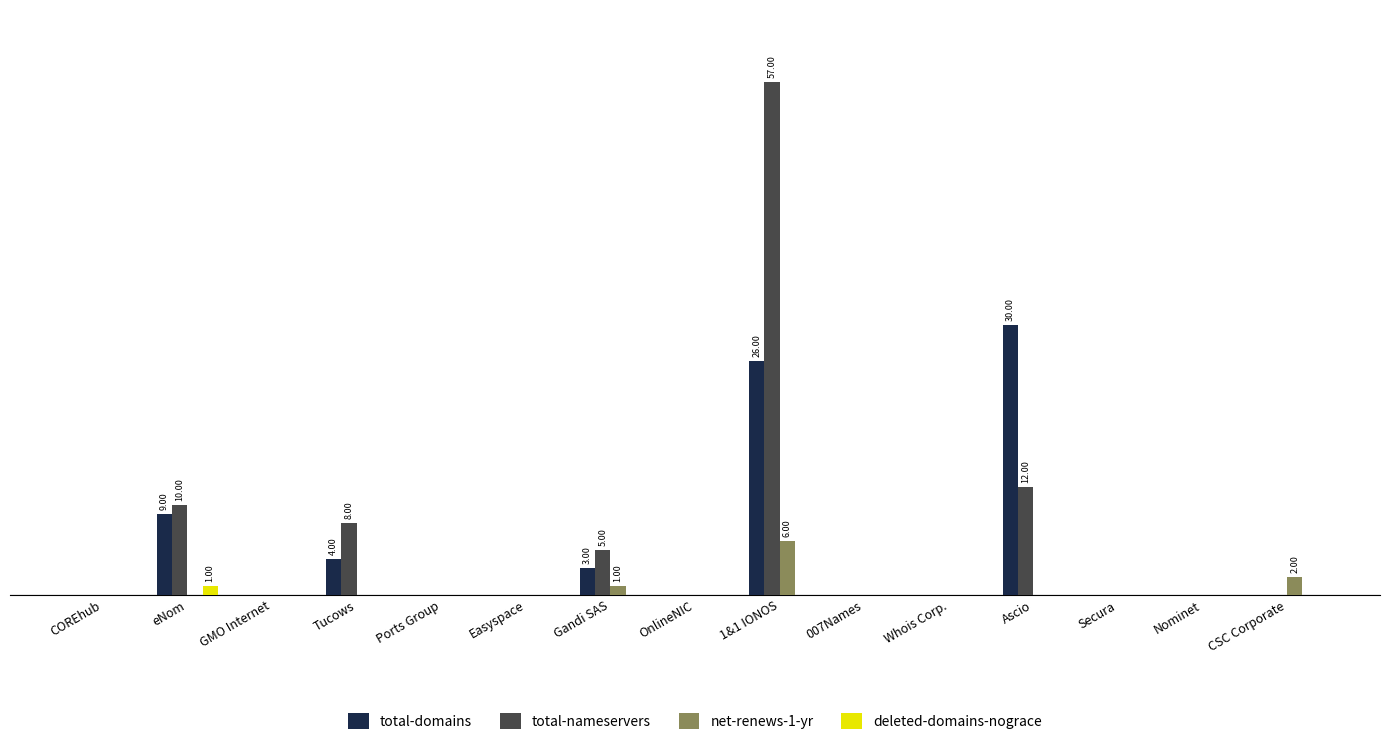

Are the bars horizontal?

No